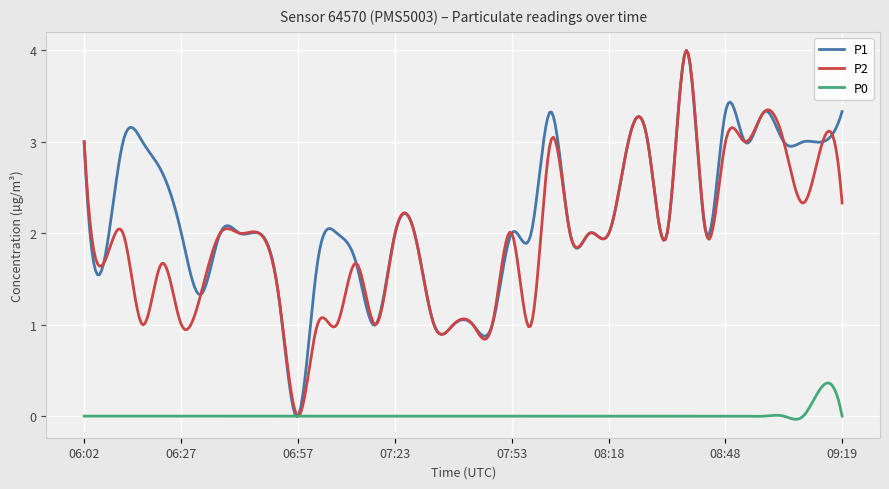

What is the maximum value for P2?

4.0